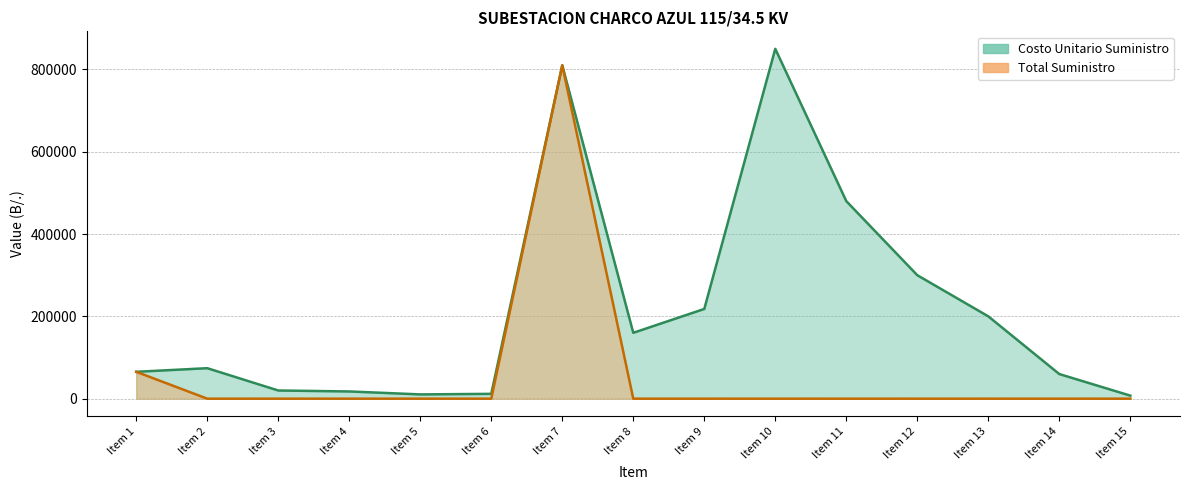

Does the chart display data point markers on the line(s)?

No